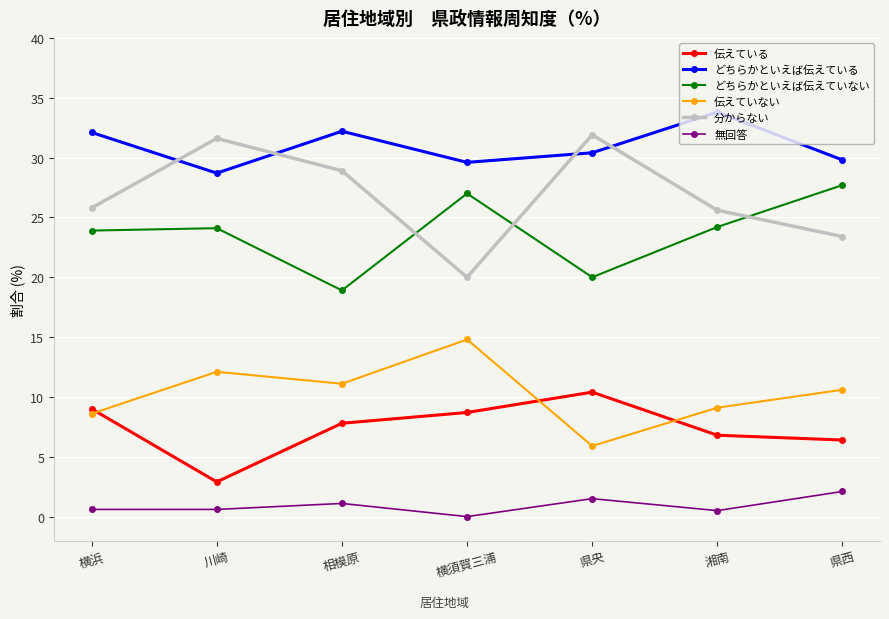

At how many categories does at least one series exceed 17?

7